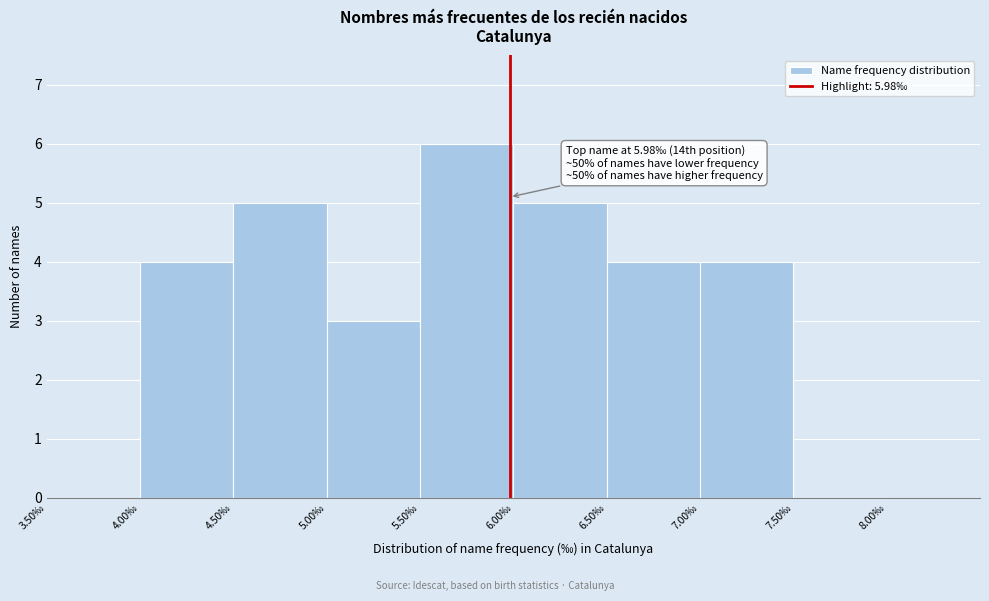

Over which range of the x-axis is the bar tallest?

5.5 to 6.0